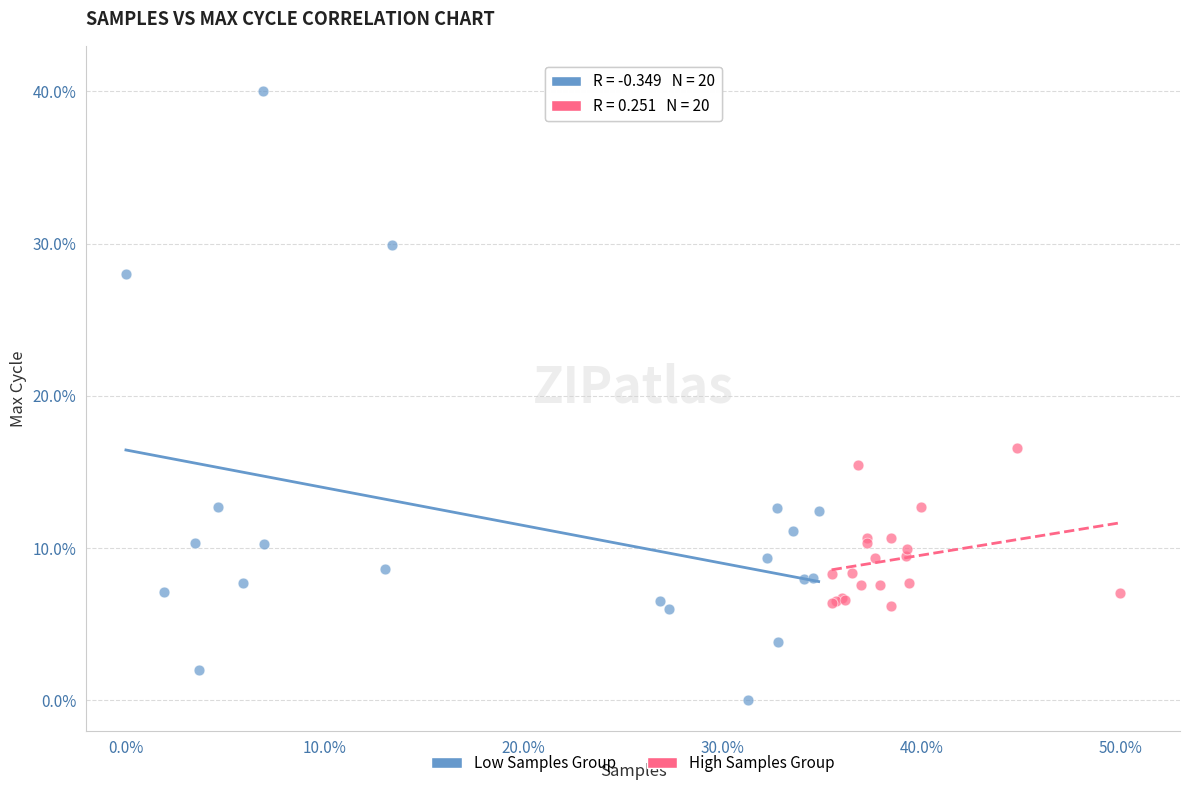

Which series has the largest Y range (max minus min)?

Low Samples Group